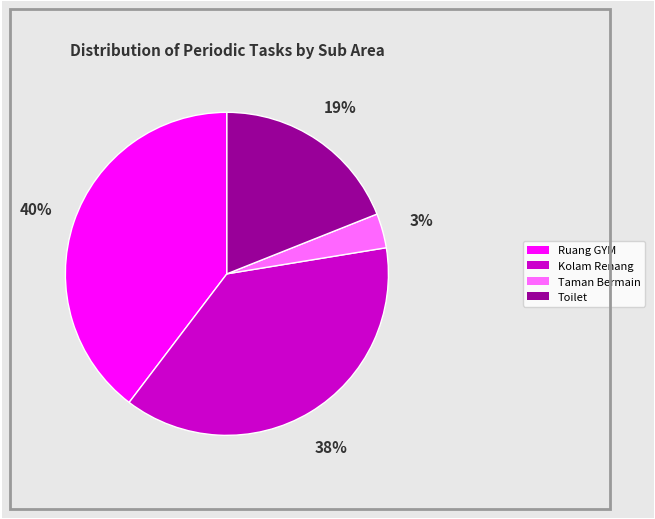

To the nearest percent, what is the average slice percentage?

25%